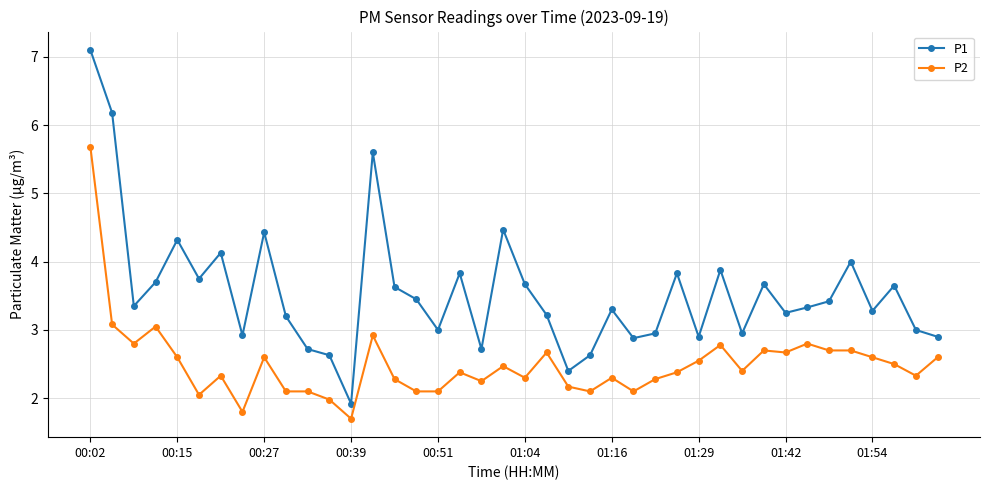

List the series in order of their peak value, lowest first.

P2, P1